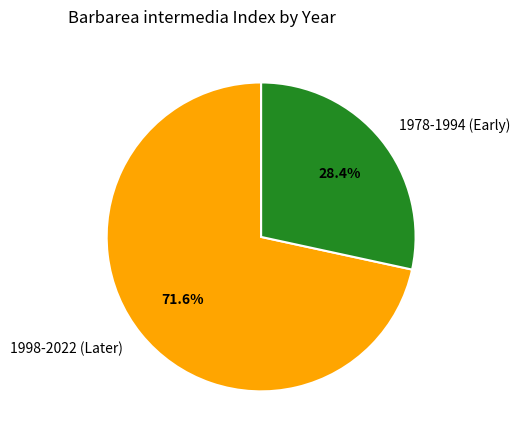

To the nearest percent, what is the difference between the largest and smallest slice percentages?

43%